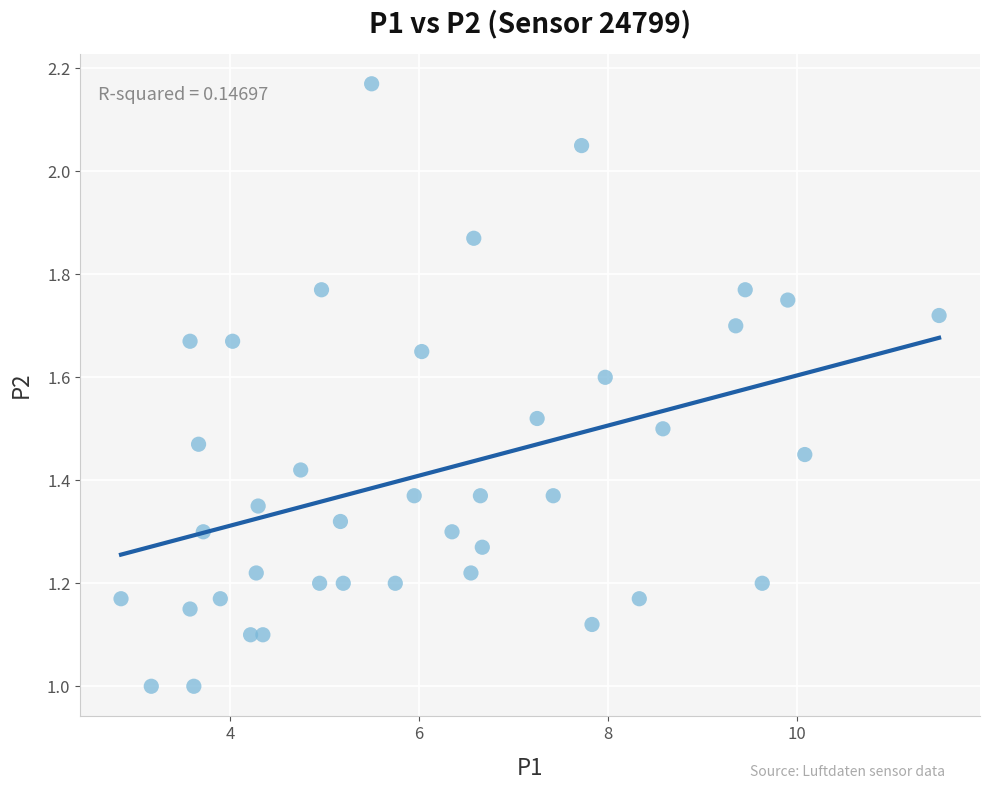

What is the range of X values (max minus min)?

8.7